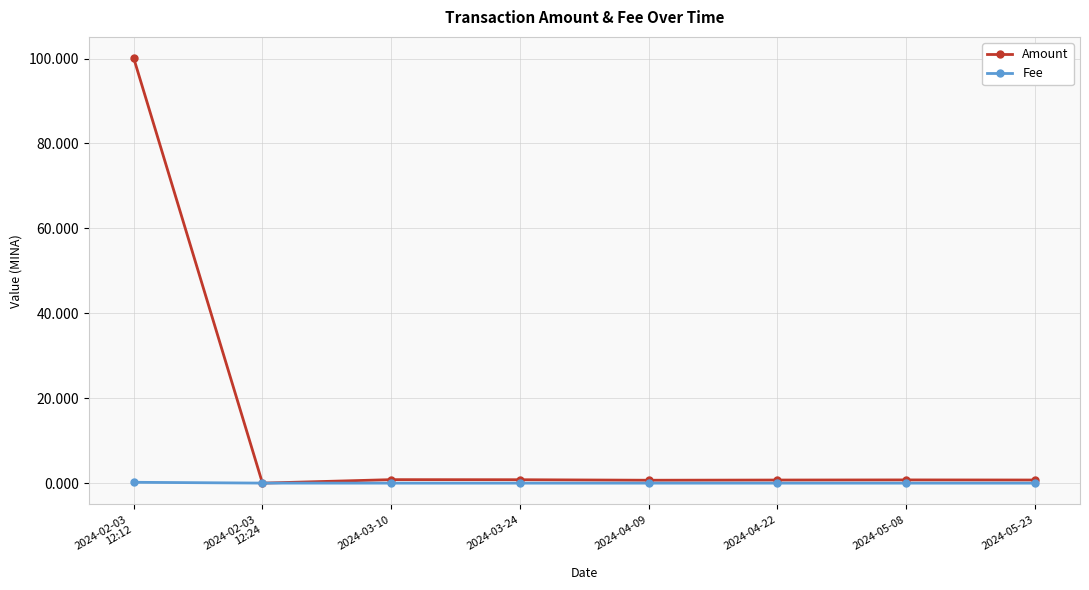

At which category is the sum across all series the highest?

2024-02-03
12:12